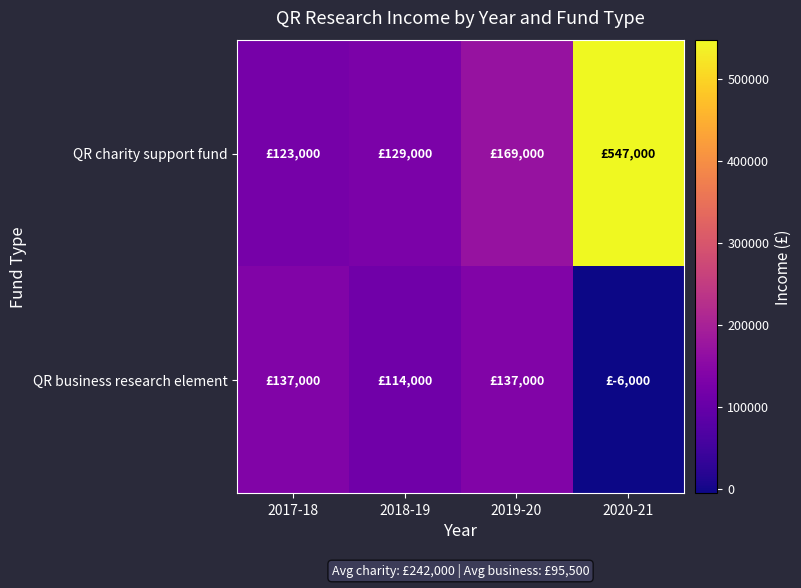

At how many categories does at least one series exceed 540886?

1